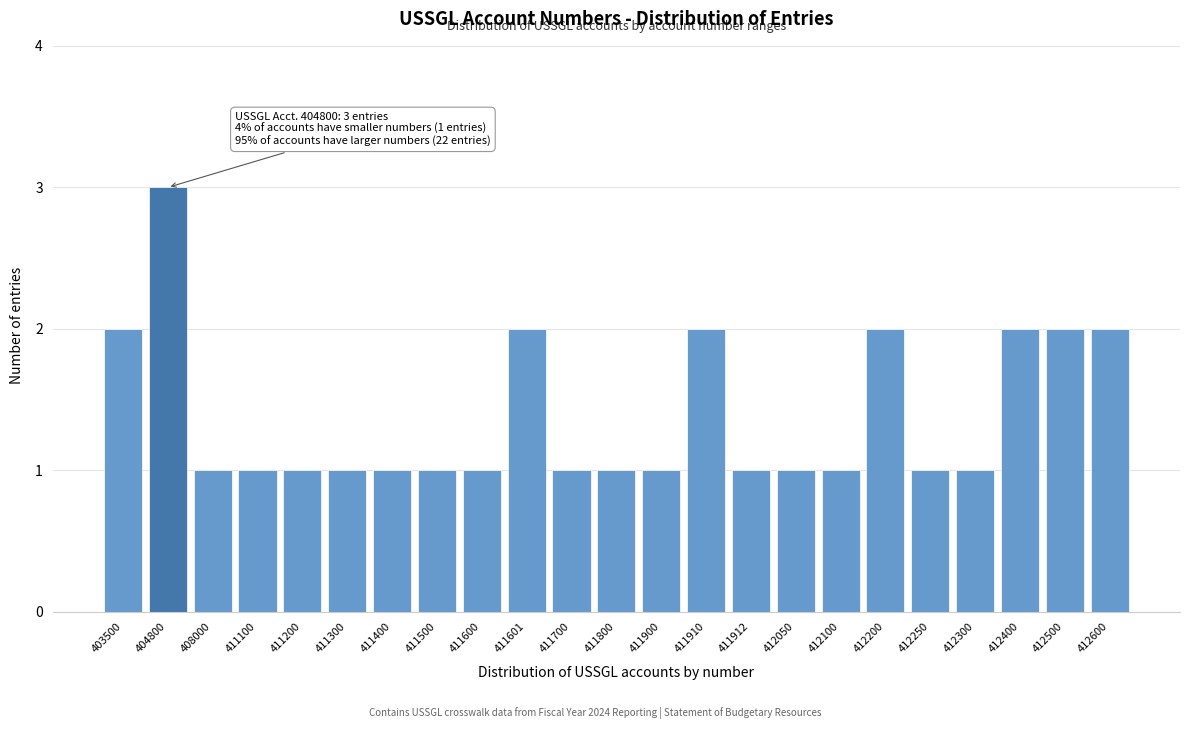

Reading left to right, extract all data points from this chart.

403500=2	404800=3	408000=1	411100=1	411200=1	411300=1	411400=1	411500=1	411600=1	411601=2	411700=1	411800=1	411900=1	411910=2	411912=1	412050=1	412100=1	412200=2	412250=1	412300=1	412400=2	412500=2	412600=2